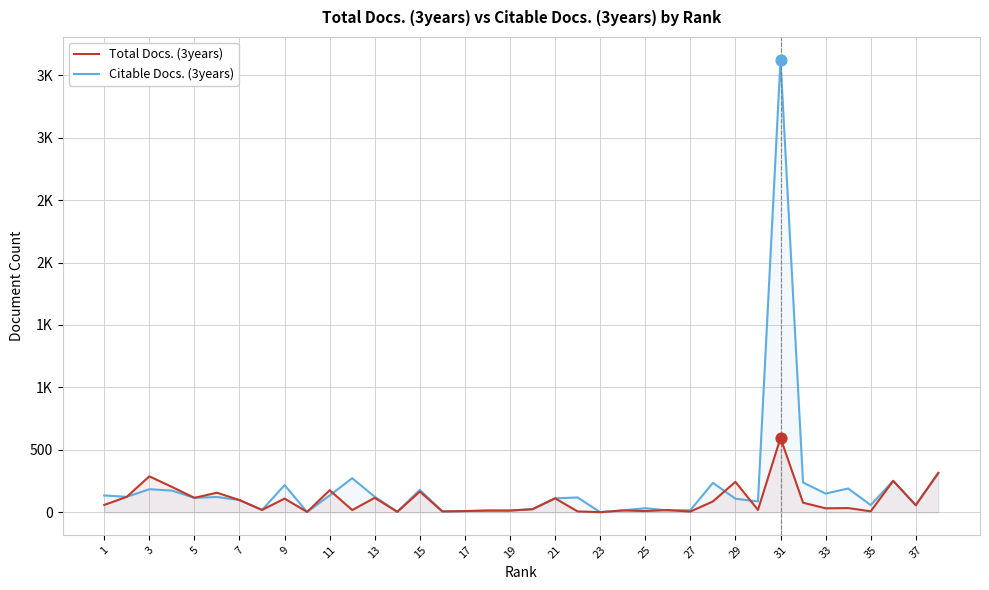

Does the chart have visible grid lines?

Yes